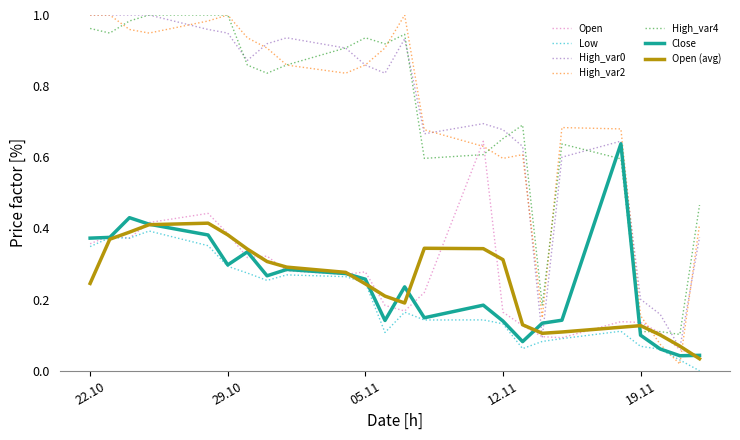

True or false: High_var4 and Low cross at least once.

False